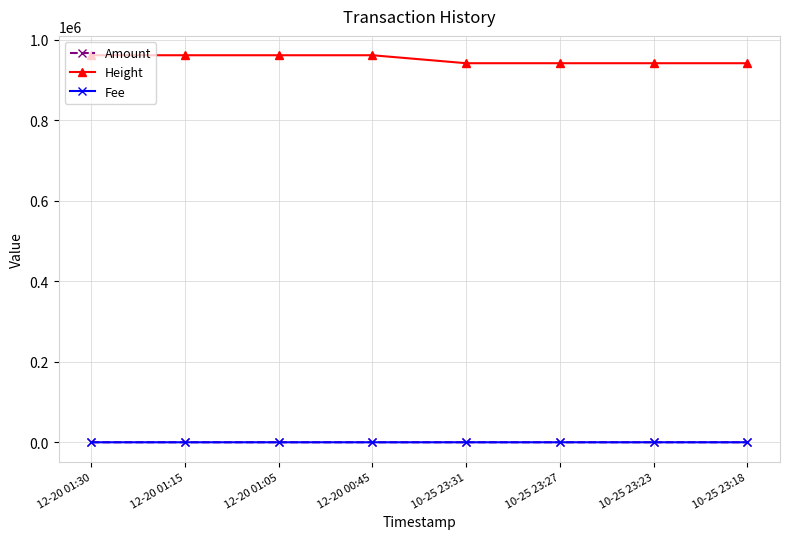

The value of Height at 10-25 23:27 is 1623157.0. True or false?

False